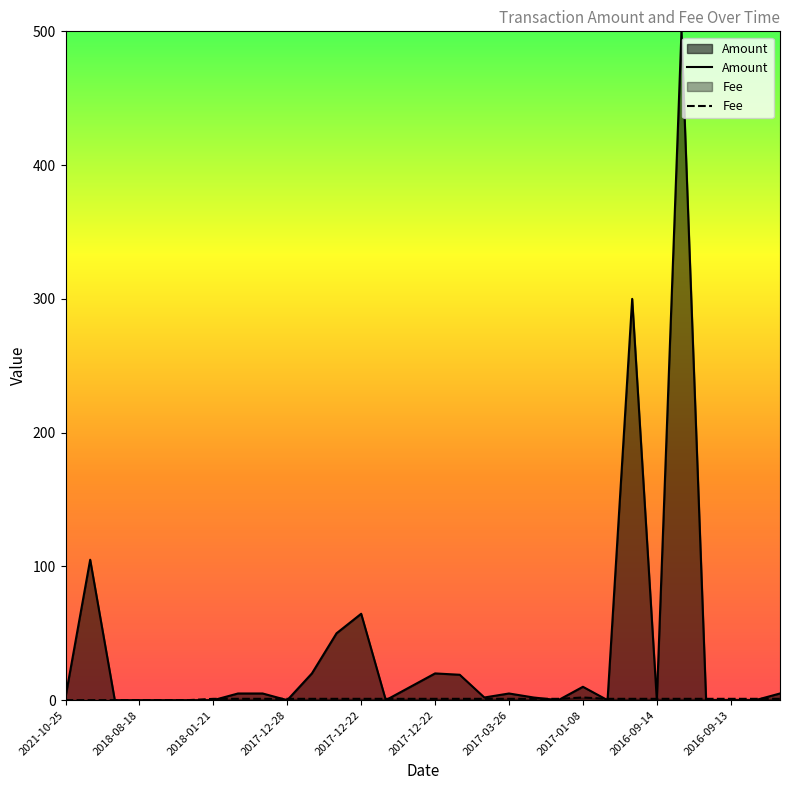

At how many categories does at least one series exceed 79?

3